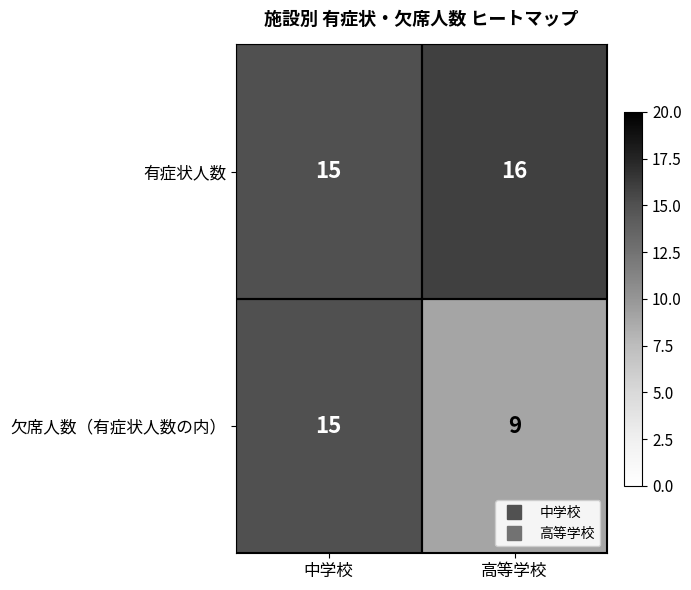

What is the sum of all 有症状人数 values?

31